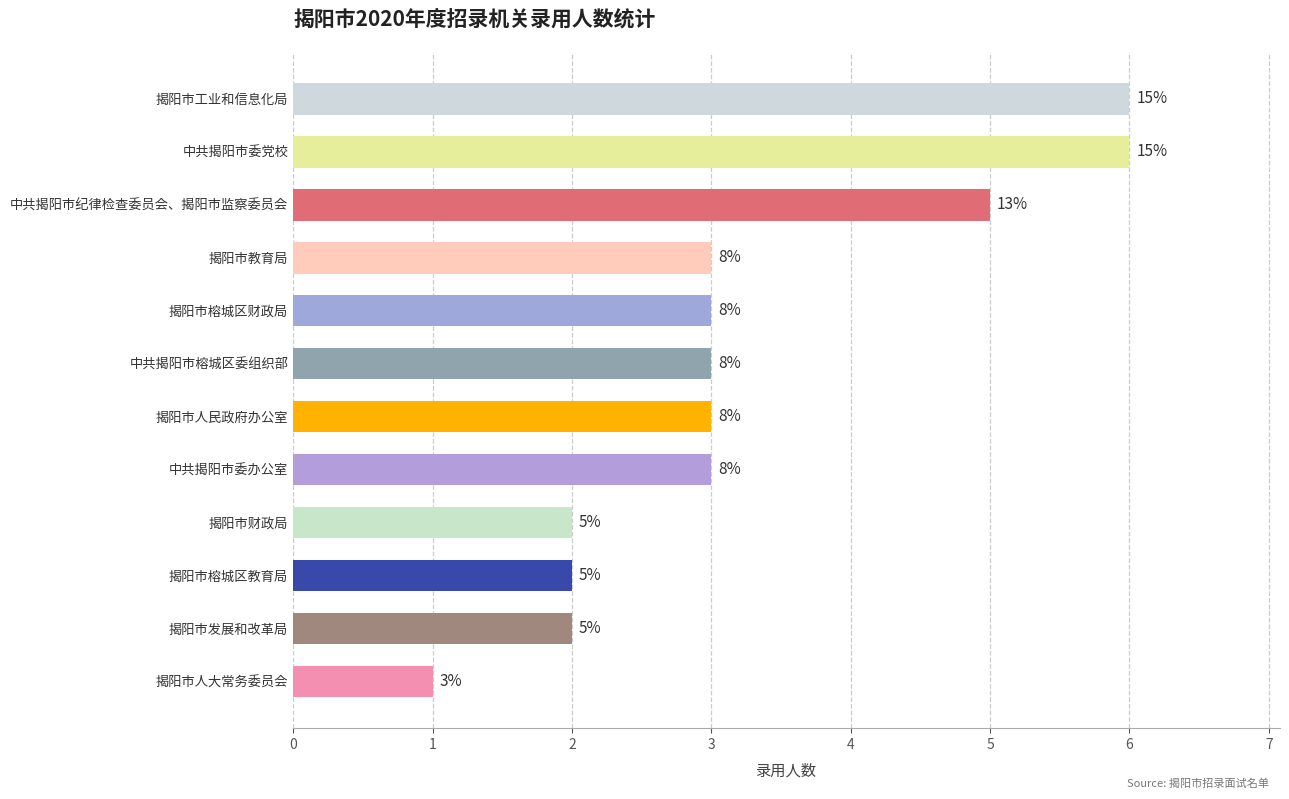

Are the bars grouped side by side (vs. stacked)?

No